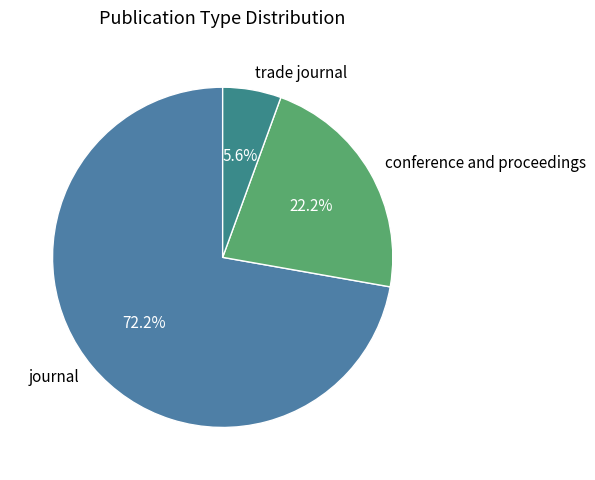

Does any single category account for the majority?

Yes